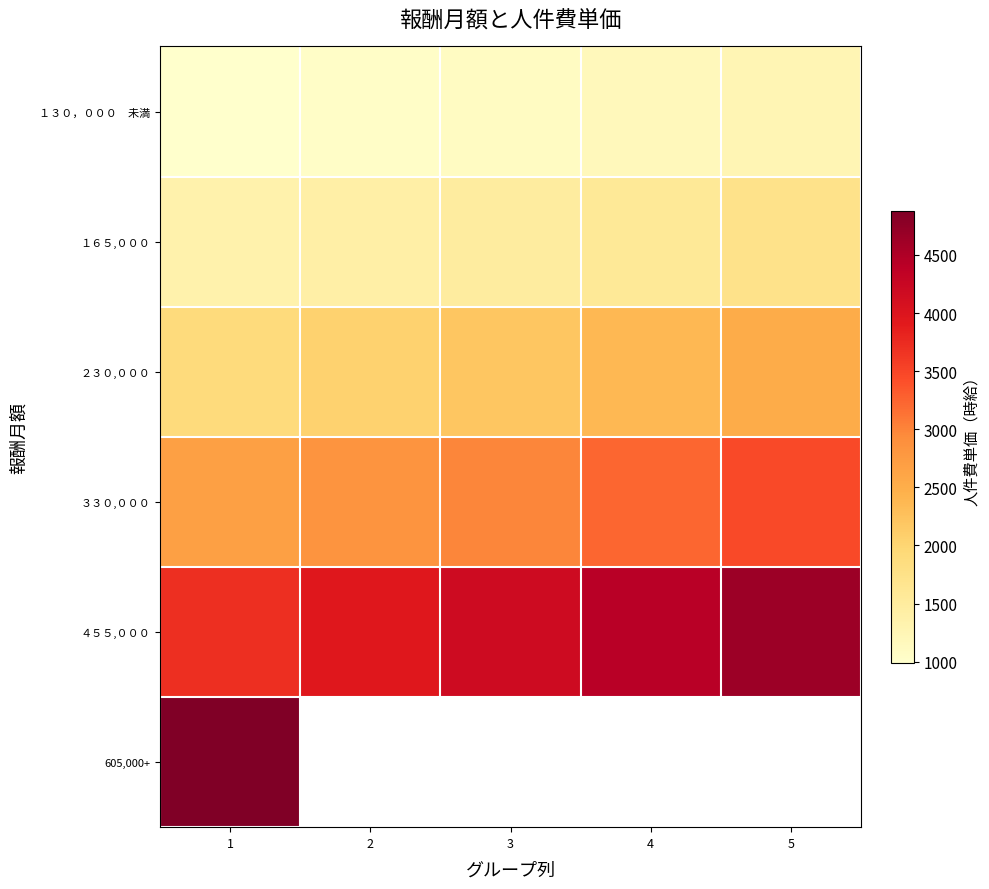

What is the difference between the highest and lowest values at 2?

2890.0